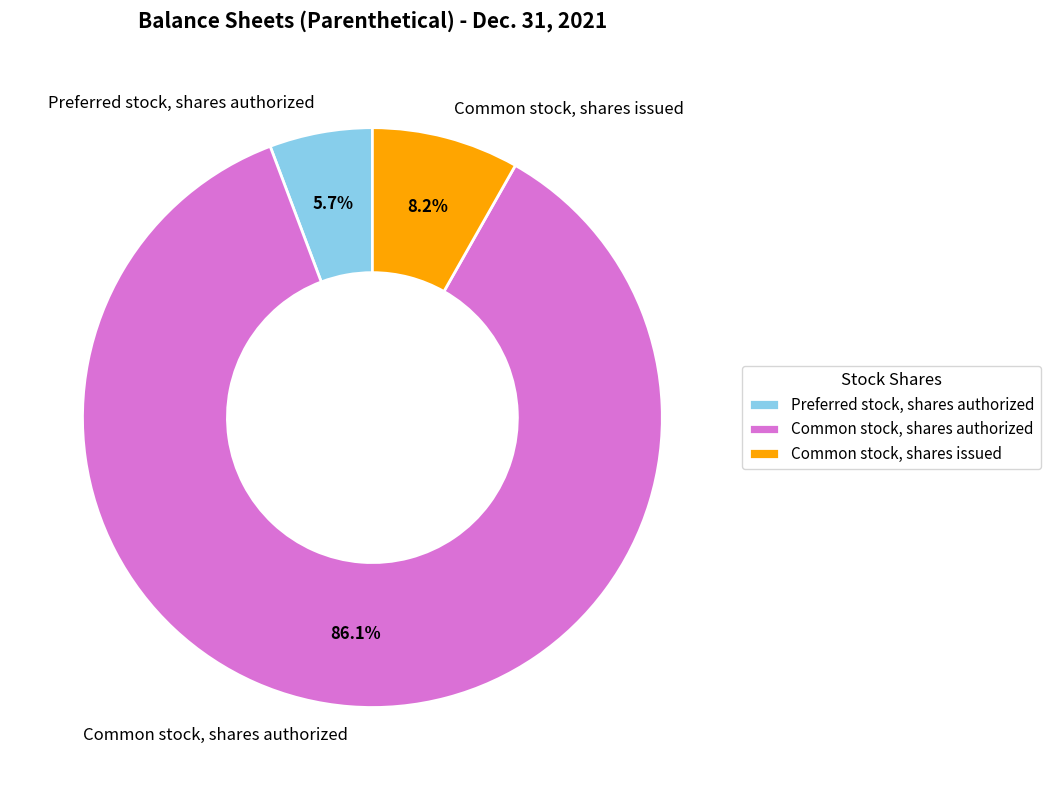

Is there any slice that represents more than half of the pie?

Yes